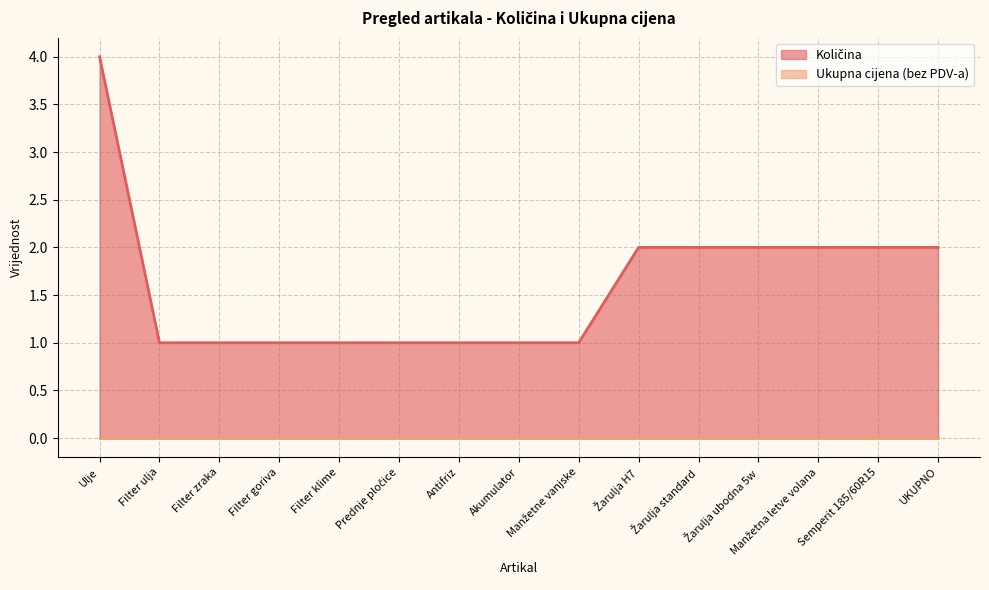

Is it true that the value at Filter zraka is 2?

False